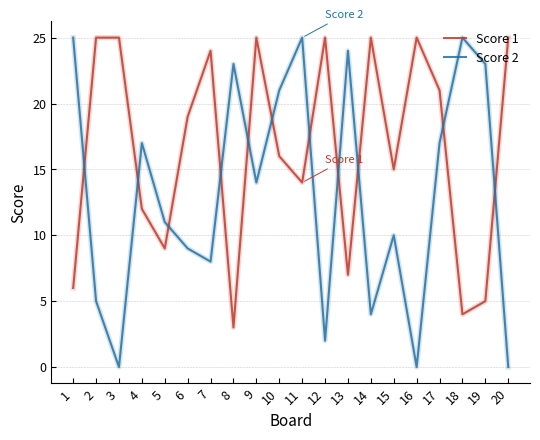

Rank the series at 5 from lowest to highest value.

Score 1, Score 2